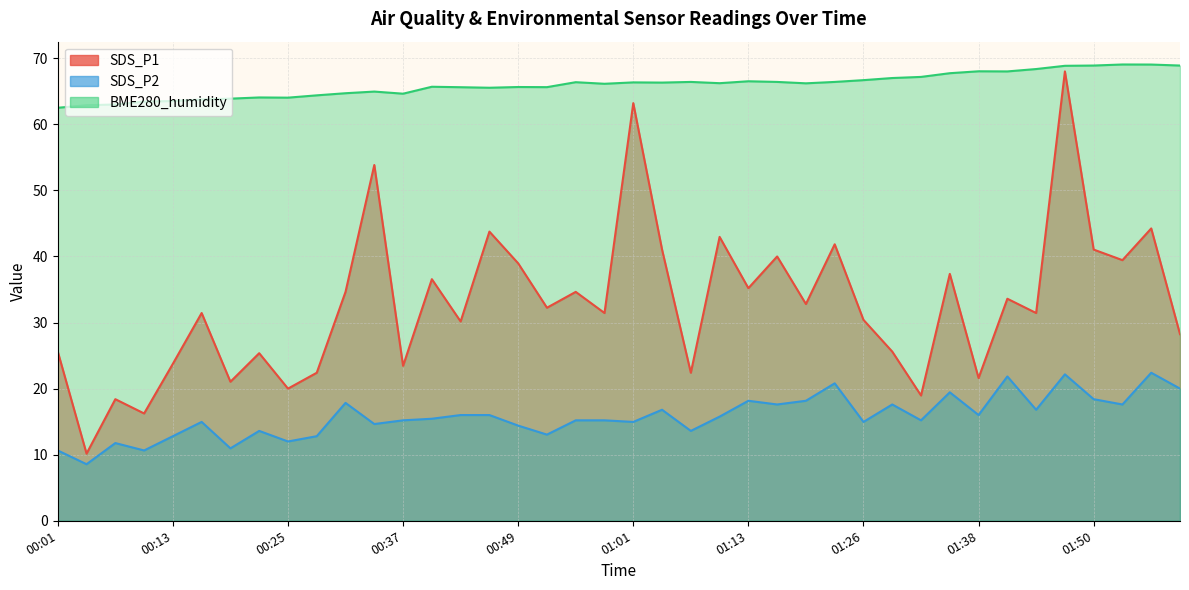

At which label is SDS_P1 closest to 39?

00:49